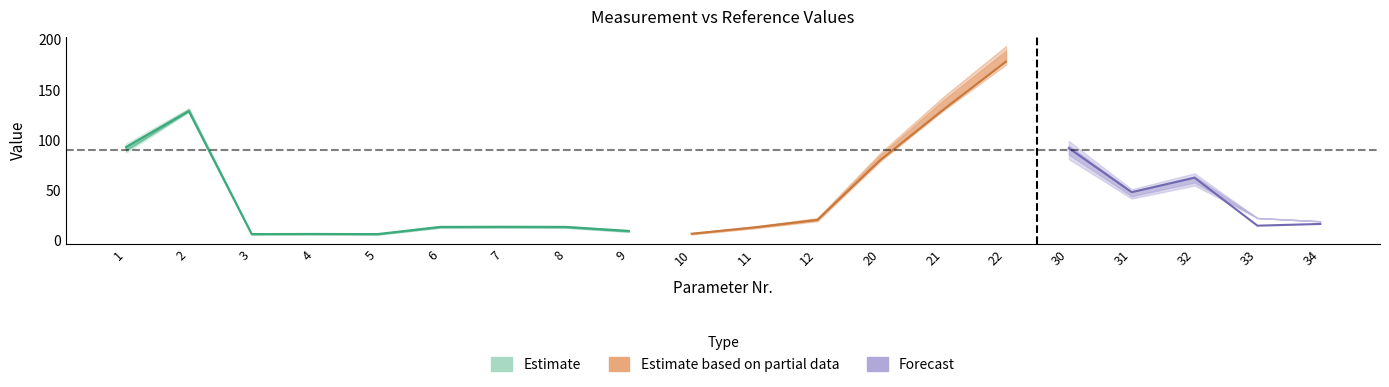

What is the sum of the Gerapp. waarde values at 1 and 11?

106.0